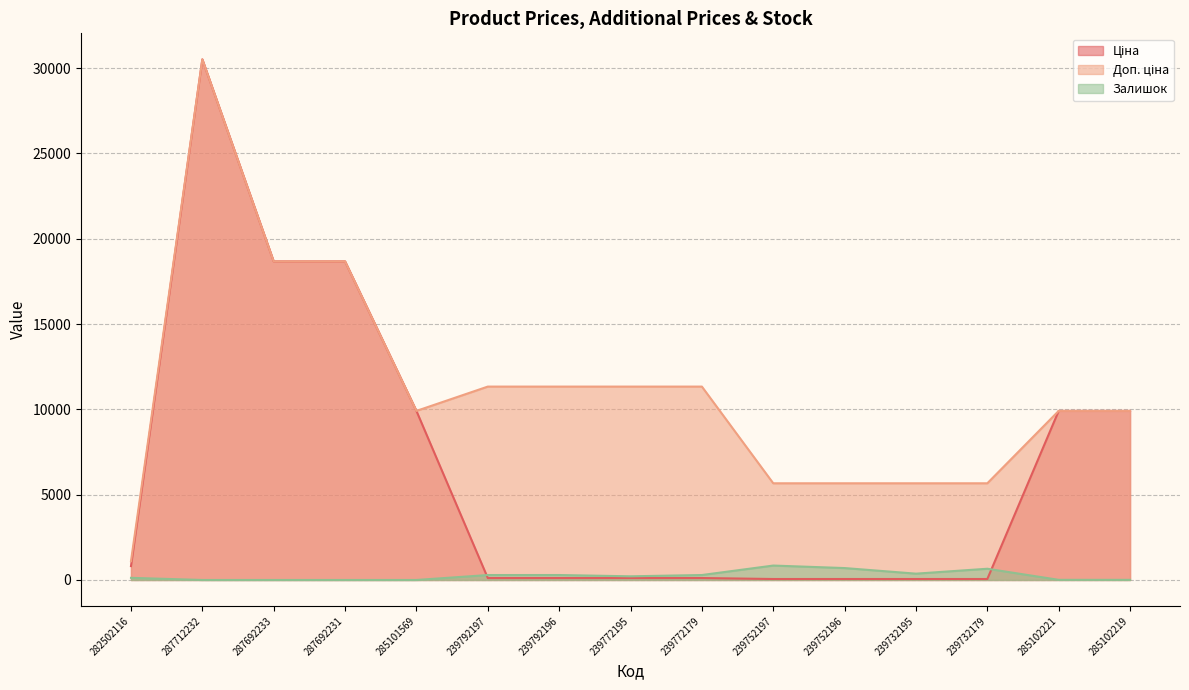

Which has a higher value, 239792196 or 239772179?

239792196